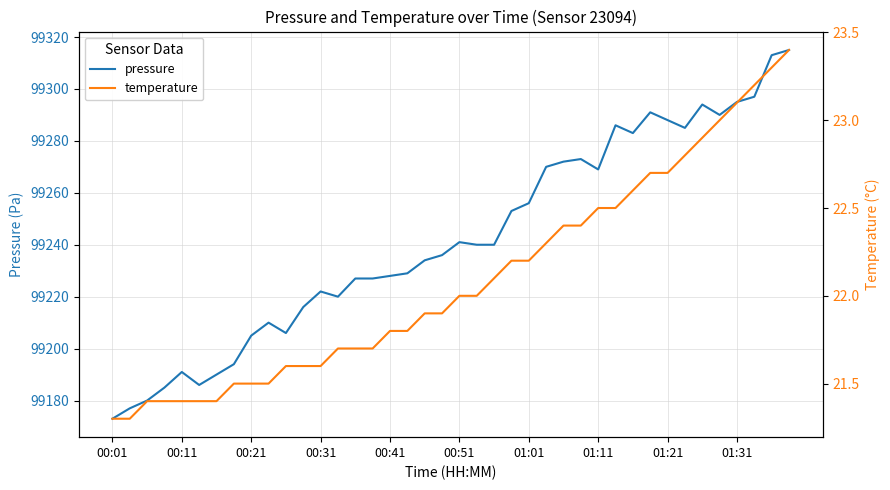

The temperature series shows 22.6 at 30. True or false?

True